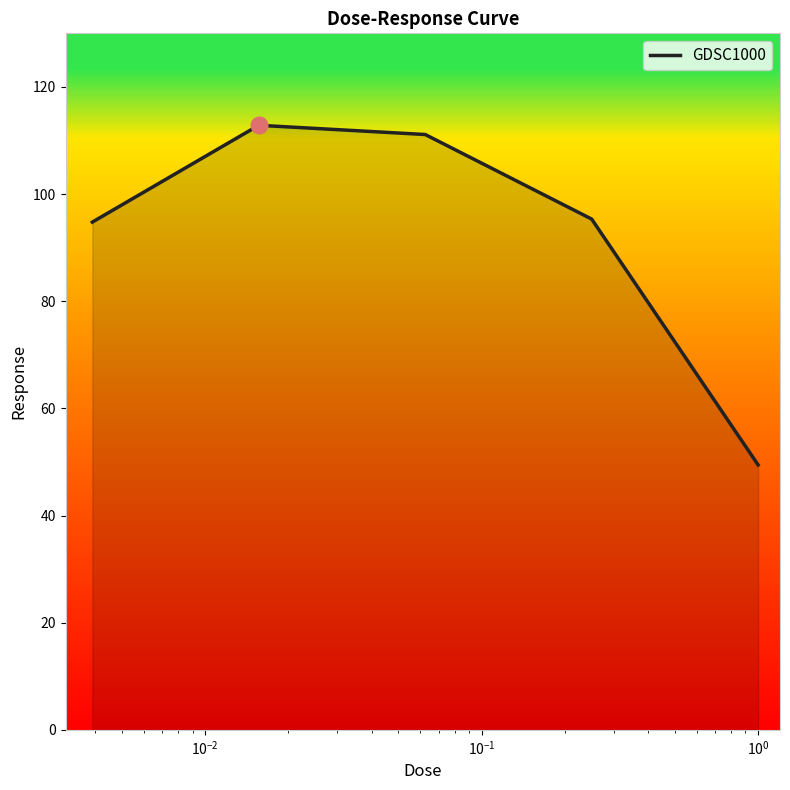

True or false: the data has more than 1 interior local peaks.

False